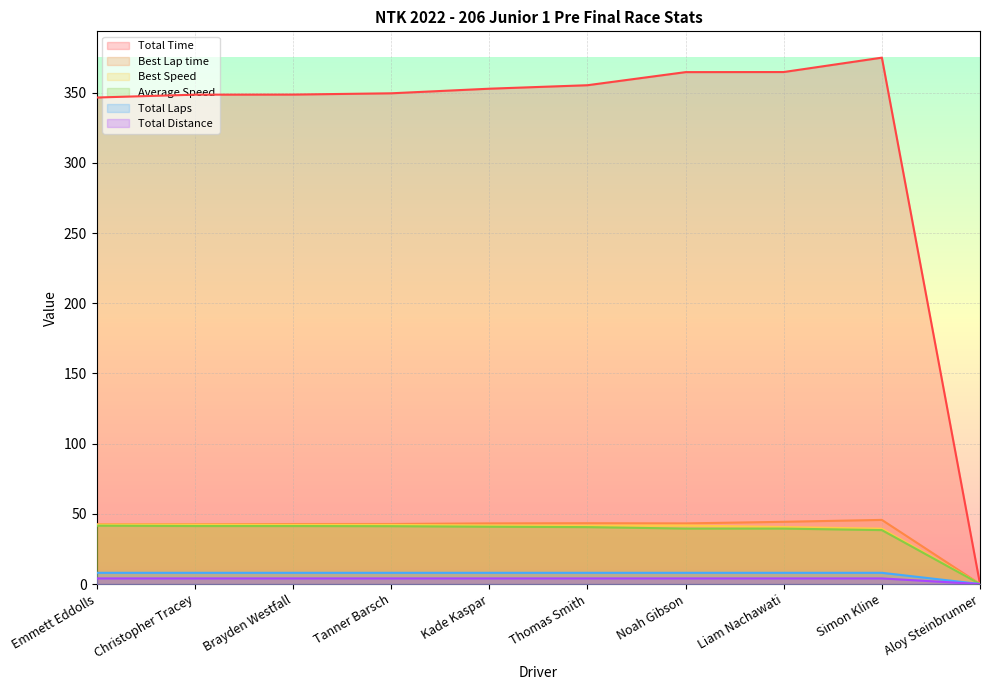

At which label does Average Speed reach its minimum?

Aloy Steinbrunner